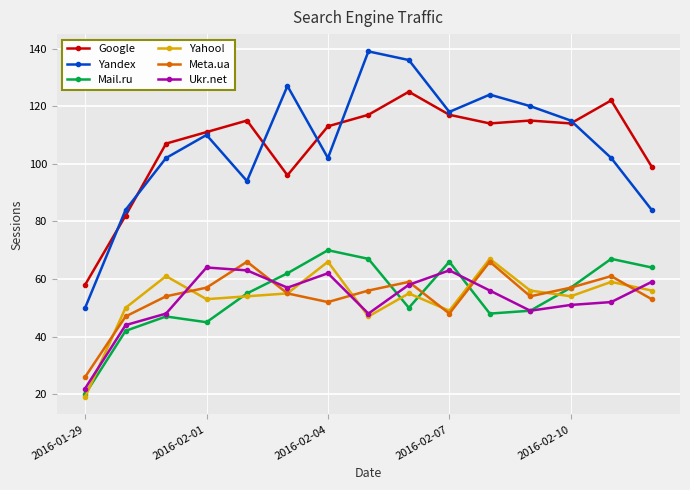

Reading right to left, extract all data points from this chart.

Google: 99	122	114	115	114	117	125	117	113	96	115	111	107	82	58
Yandex: 84	102	115	120	124	118	136	139	102	127	94	110	102	84	50
Mail.ru: 64	67	57	49	48	66	50	67	70	62	55	45	47	42	20
Yahoo!: 56	59	54	56	67	49	55	47	66	55	54	53	61	50	19
Meta.ua: 53	61	57	54	66	48	59	56	52	55	66	57	54	47	26
Ukr.net: 59	52	51	49	56	63	58	48	62	57	63	64	48	44	22